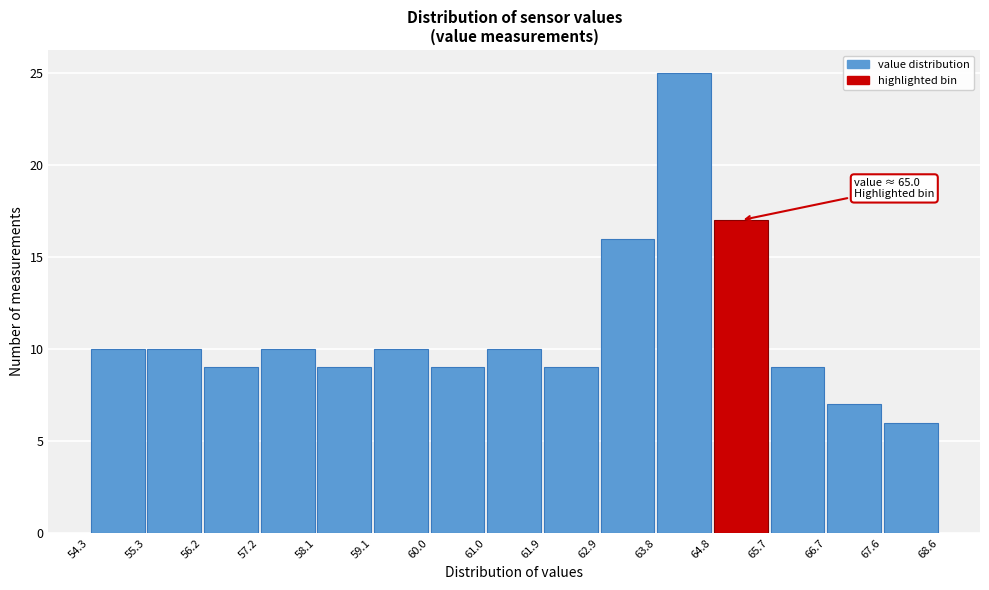

Over which range of the x-axis is the bar tallest?

63.8 to 64.8